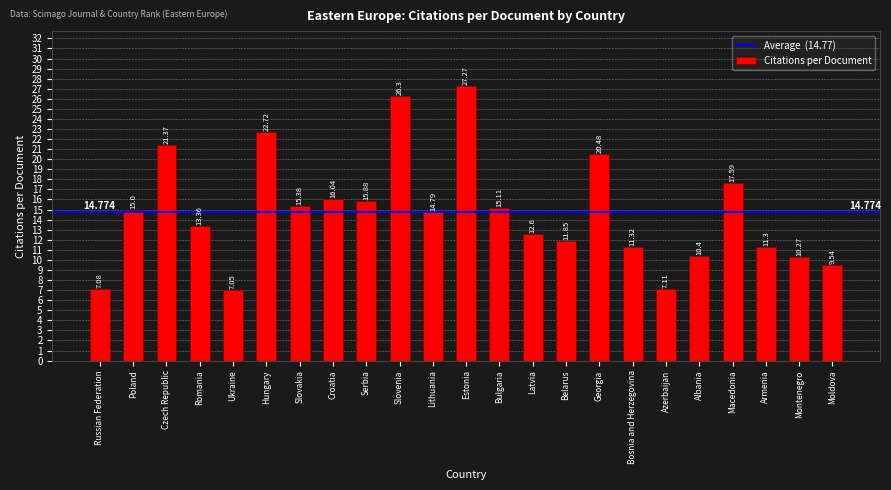

Where does the data first go above 14?

Poland